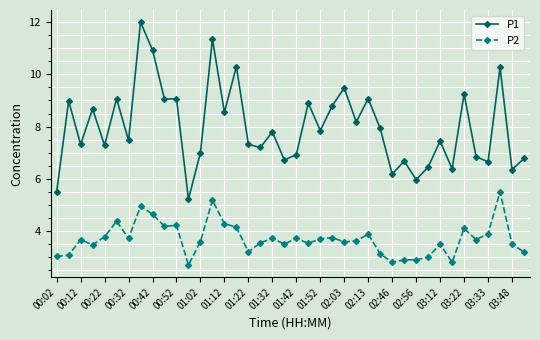

List the series in order of their peak value, lowest first.

P2, P1